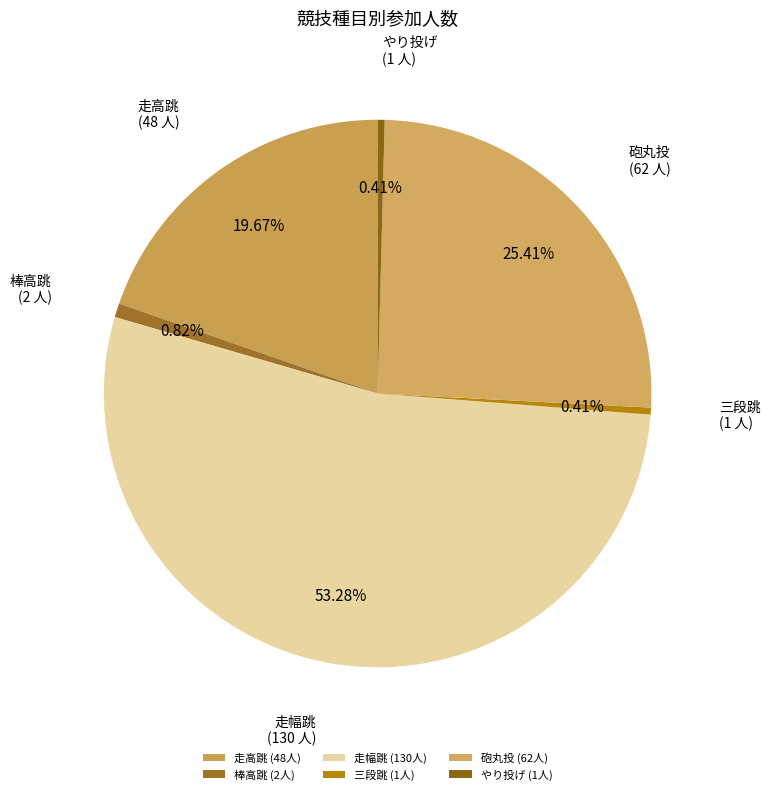

Combined, do 三段跳 and 砲丸投 account for over 50%?

No